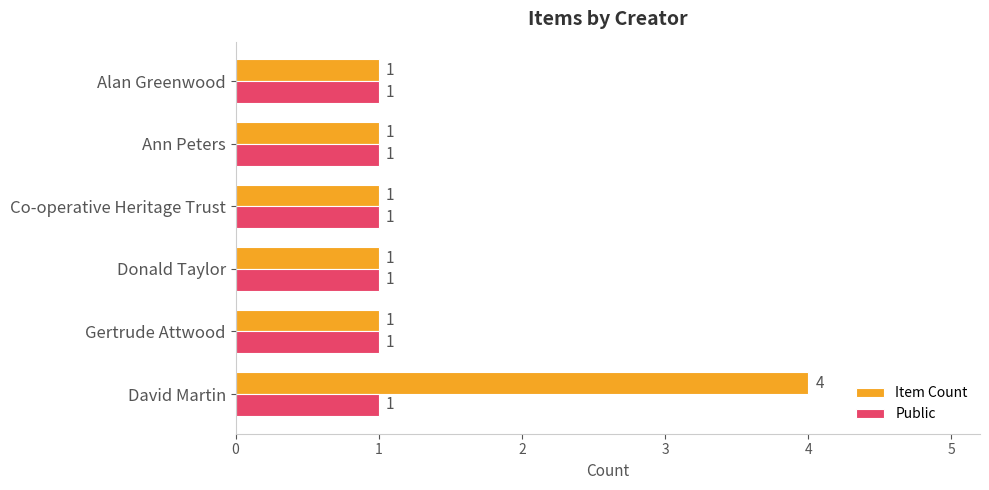

What is the highest value of the Item Count series?

4